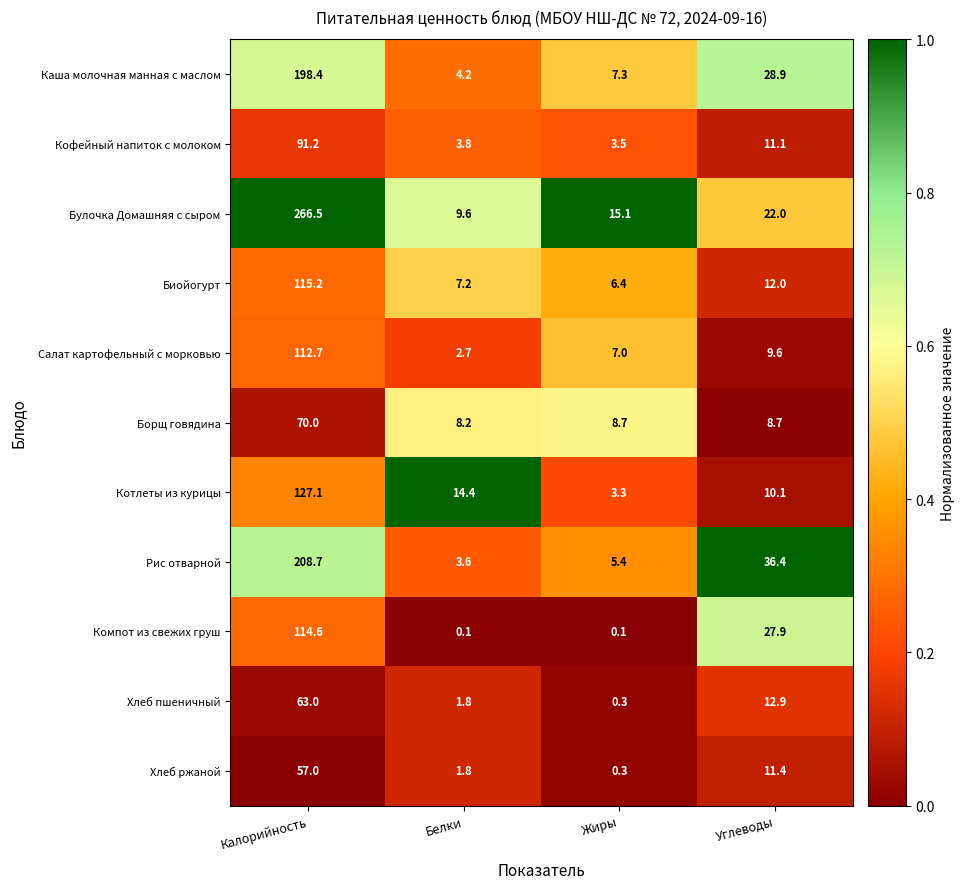

Which series changed the most between Белки and Жиры?

Котлеты из курицы